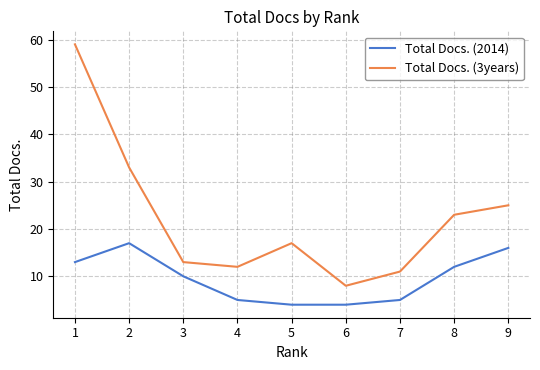

True or false: Total Docs. (2014) and Total Docs. (3years) intersect in this chart.

False